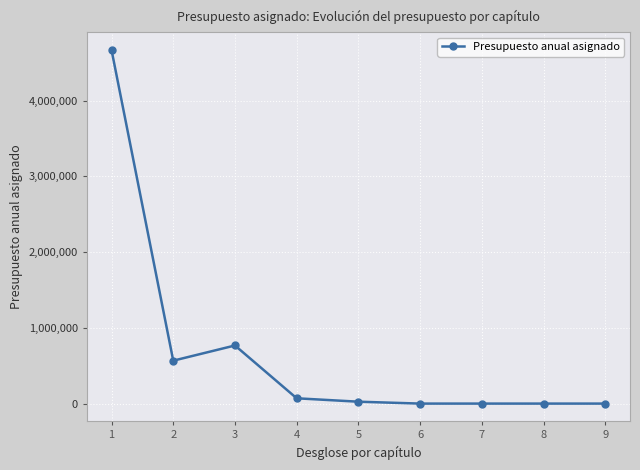

What is the difference between the values at 1 and 4?

4598100